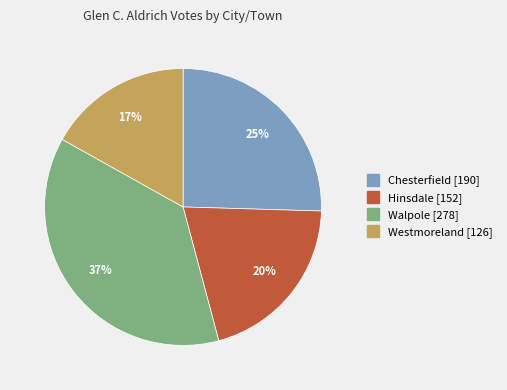

Combined, do Westmoreland and Hinsdale account for over 50%?

No